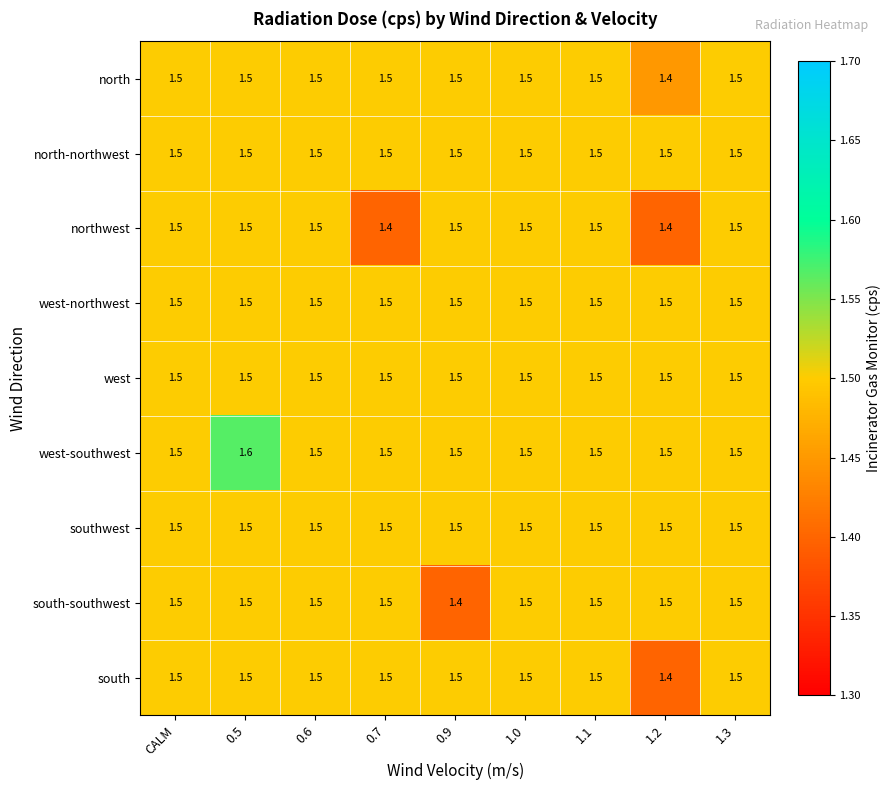

The south-southwest series shows 1.4 at 0.9. True or false?

True